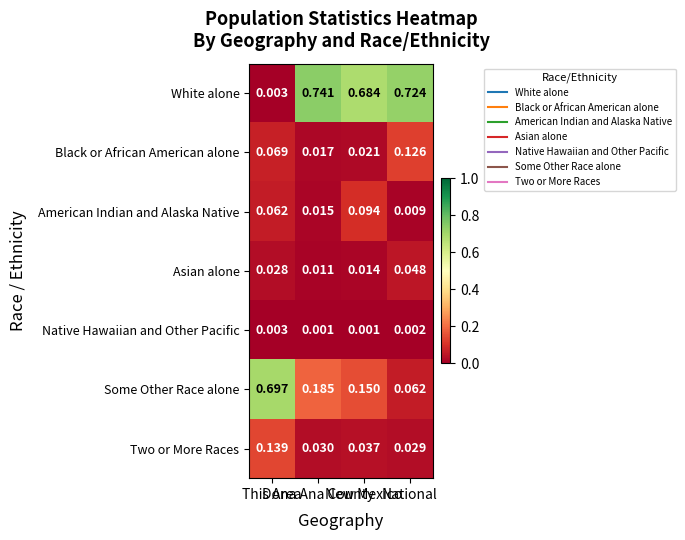

How many distinct data groups are displayed?

7